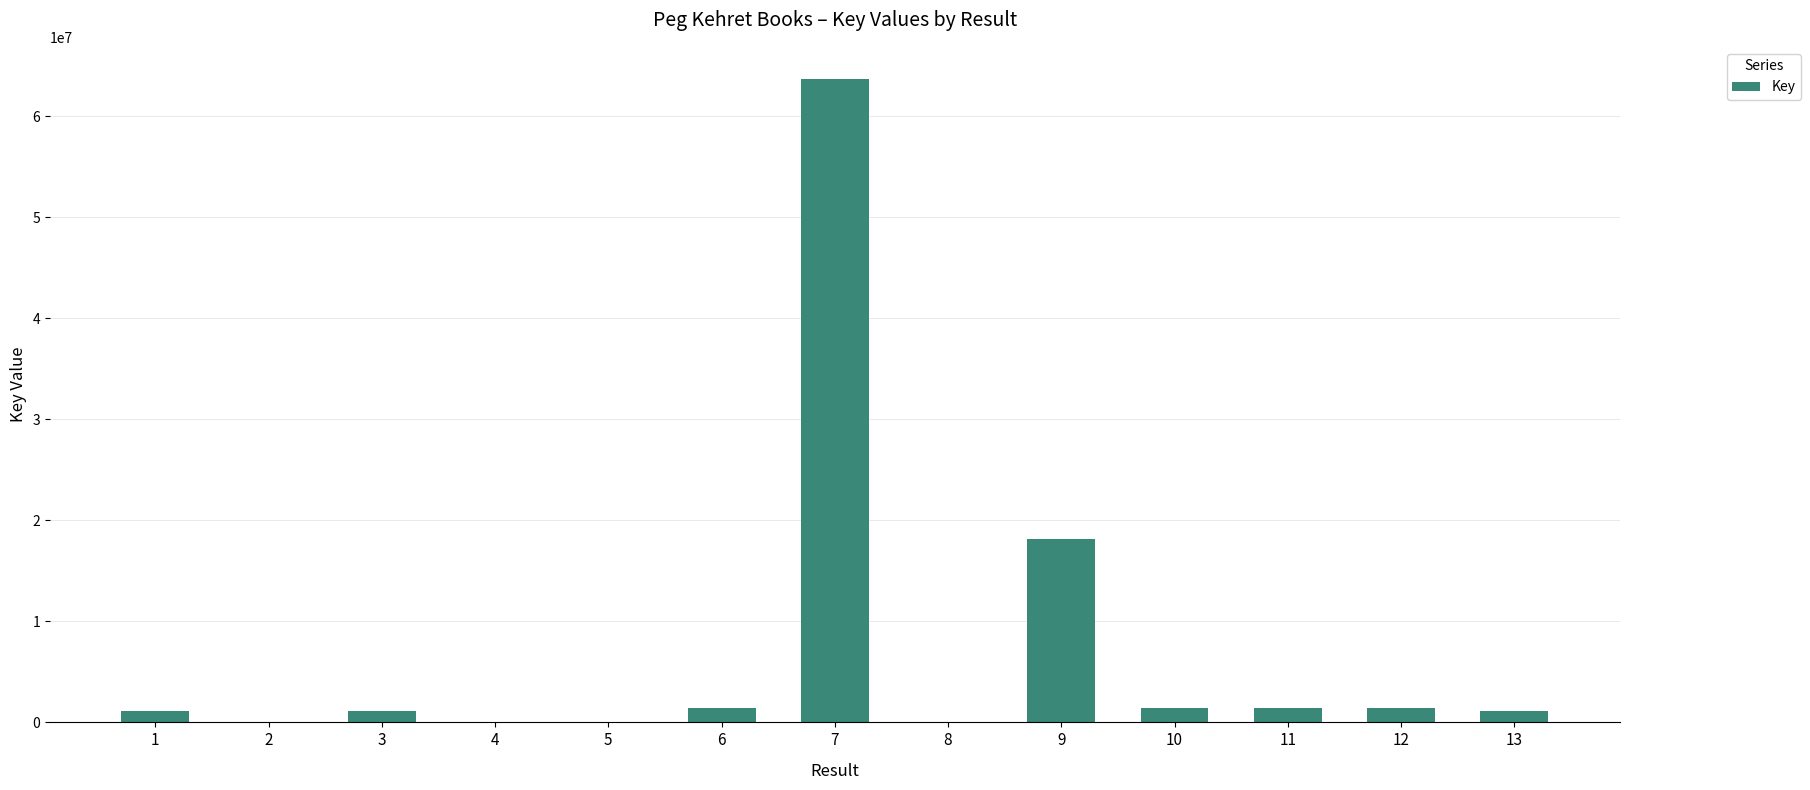

What is the sum of the values at 10 and 8?

1455687